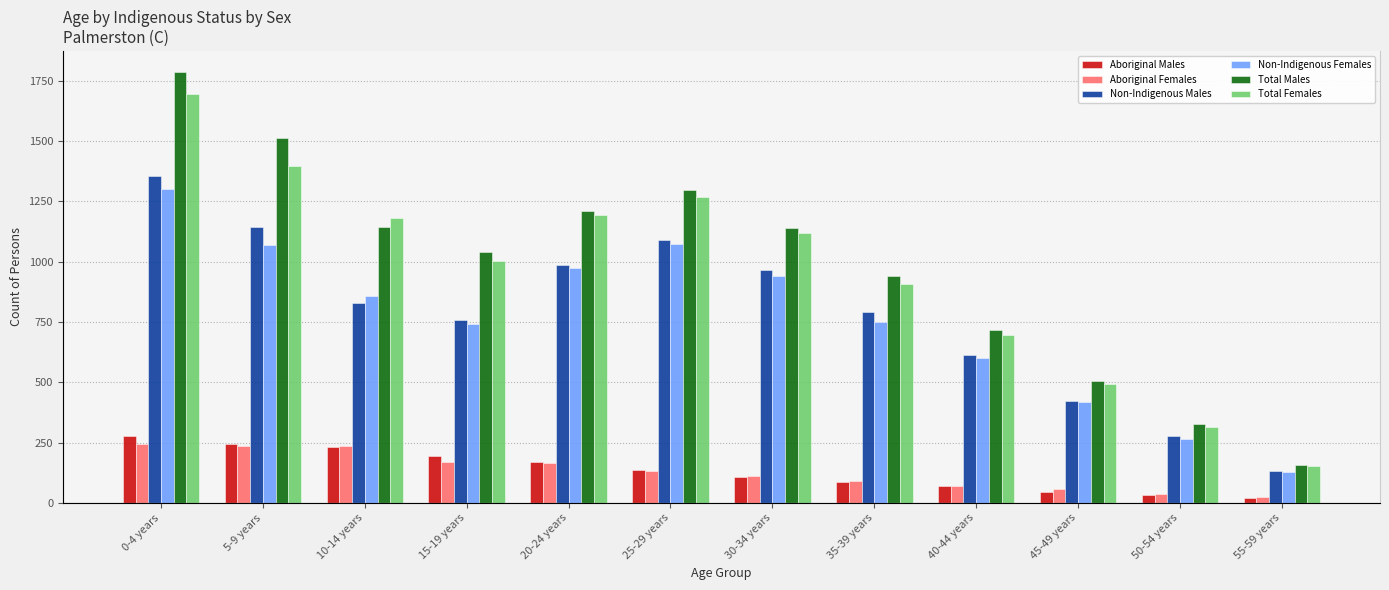

What is the maximum value for Aboriginal Females?

246